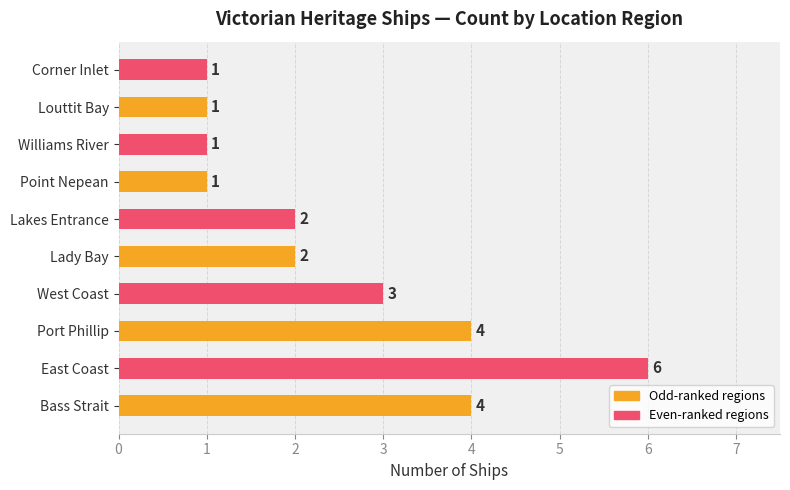

At which label is the value closest to 3?

West Coast